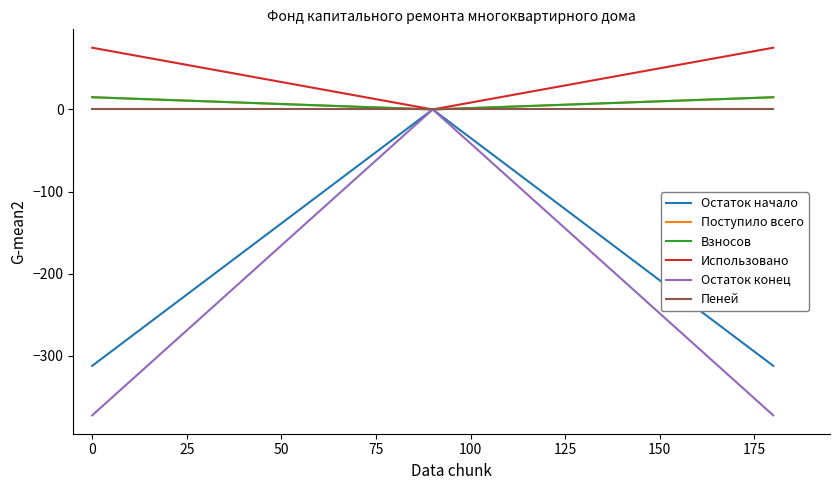

Does the chart have visible grid lines?

No